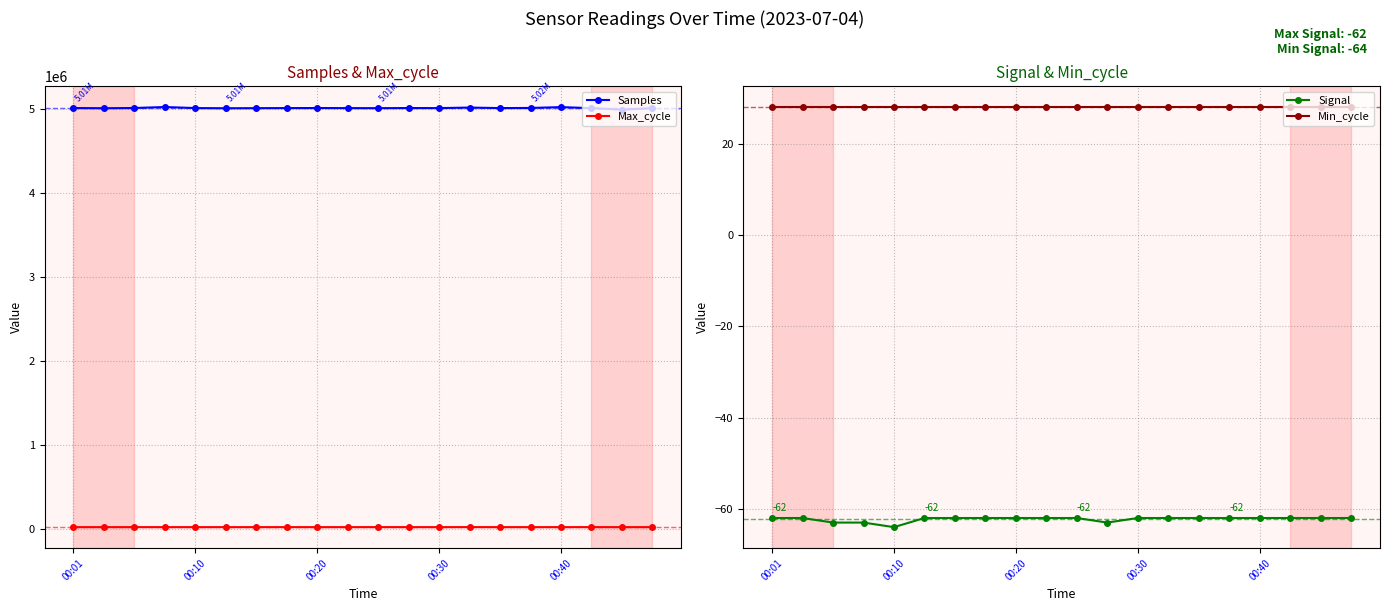

True or false: Min_cycle and Signal intersect in this chart.

False